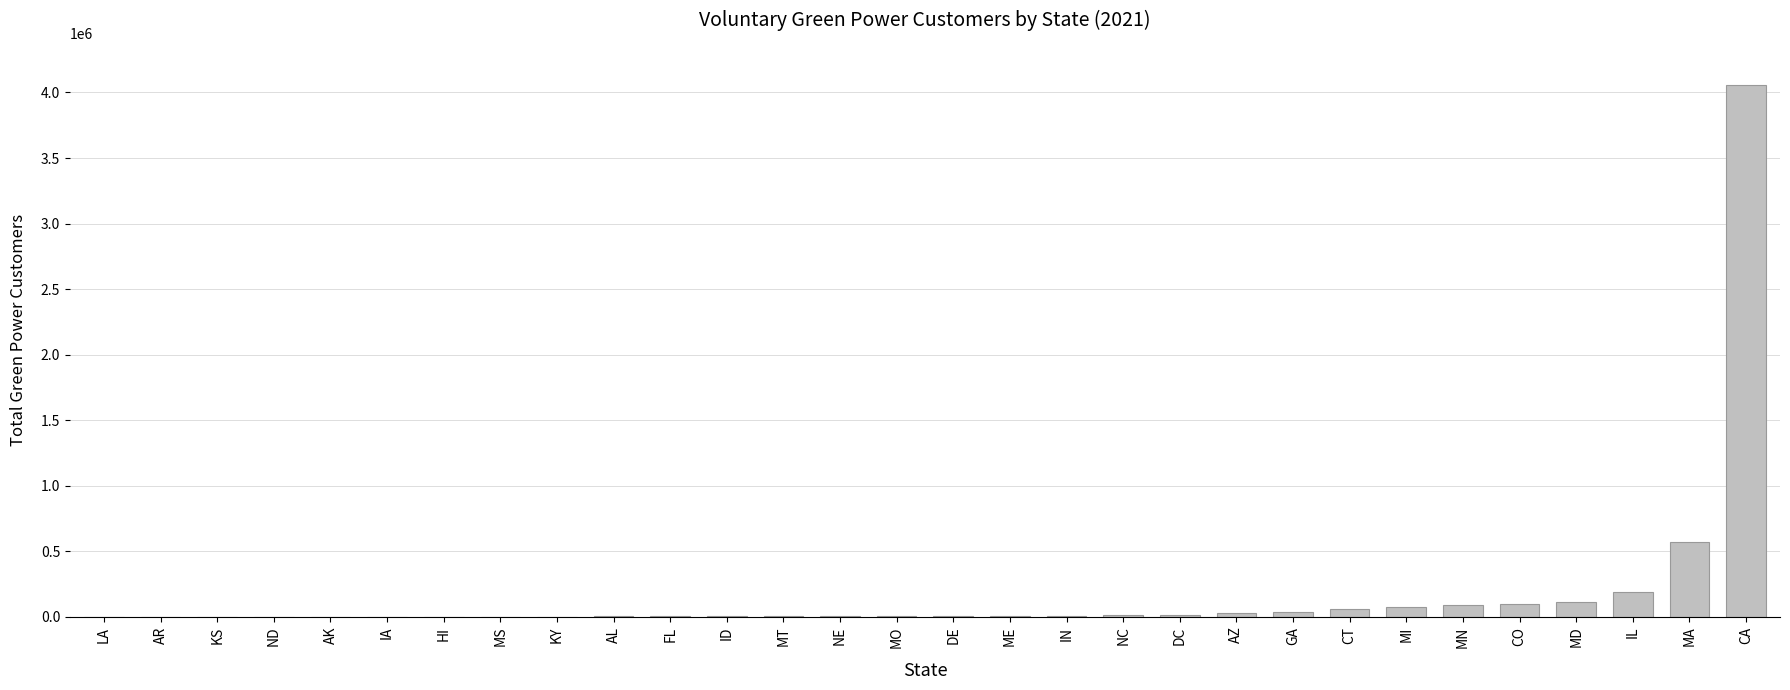

What is the greatest value displayed?

4054310